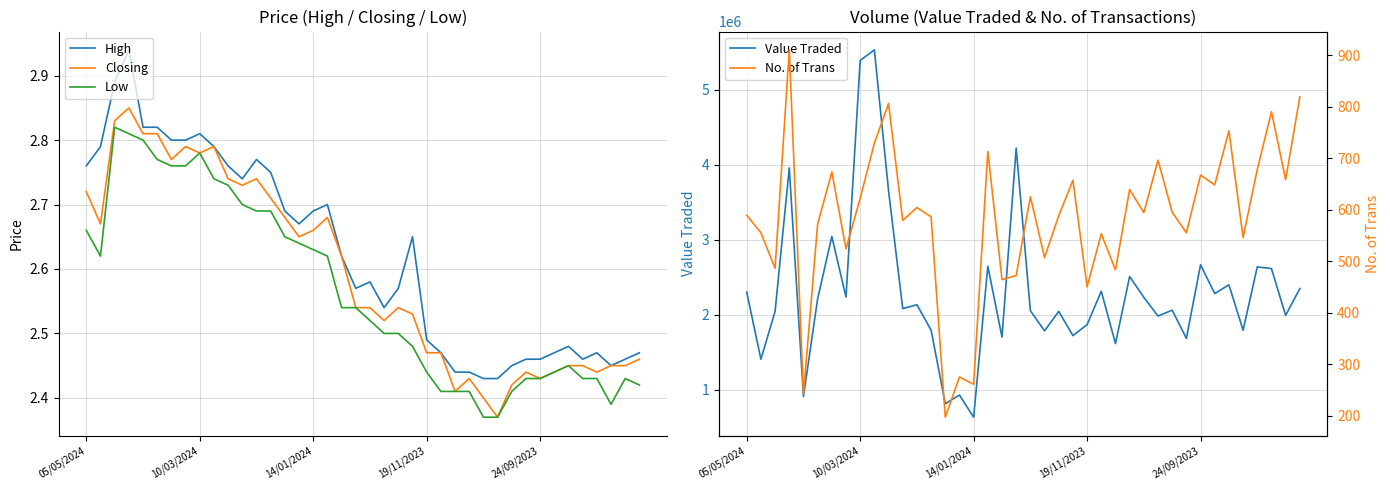

True or false: High has a value of 3.5 at 15.

False